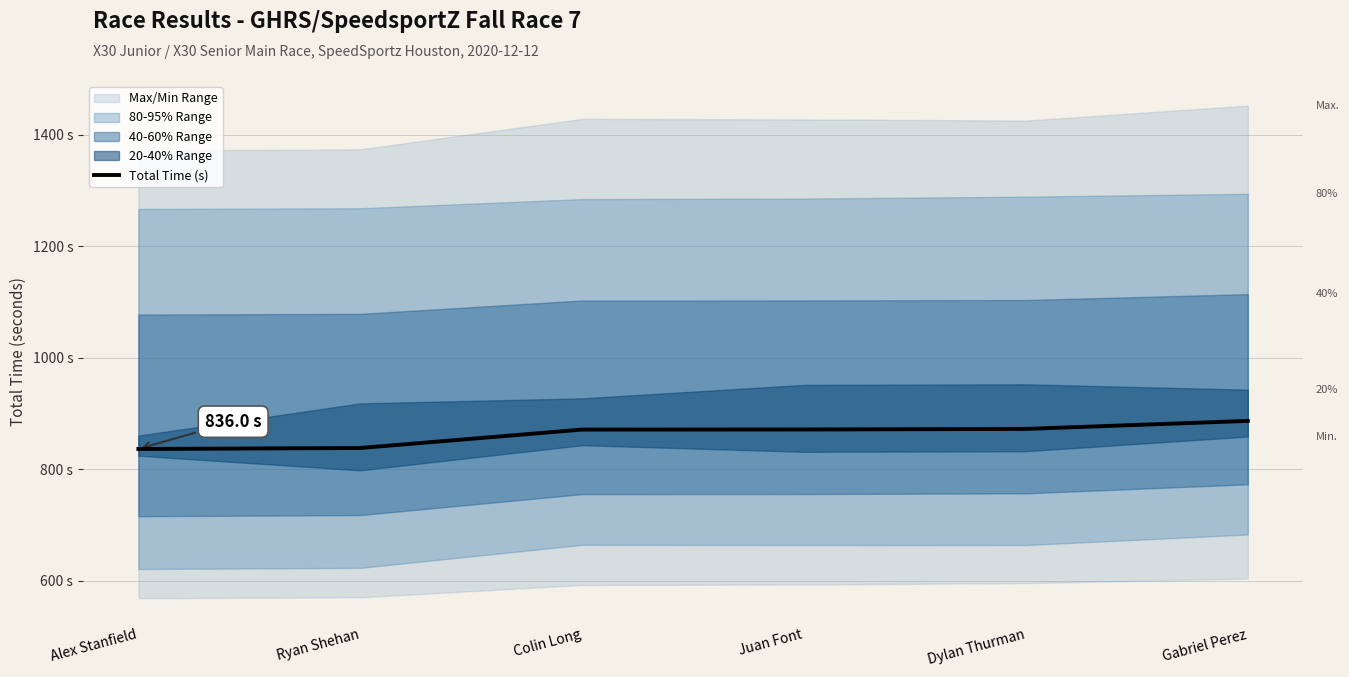

What is the average value?

862.3